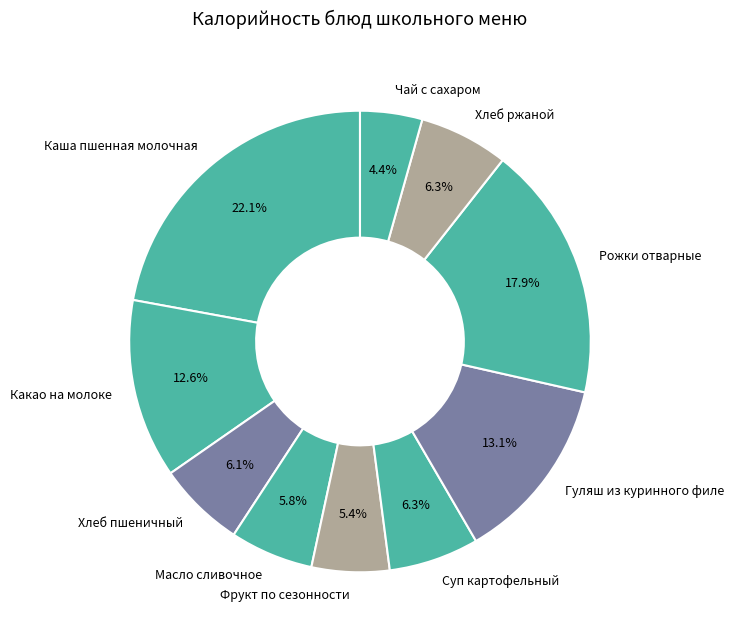

What is the smallest slice in the pie chart?

Чай с сахаром